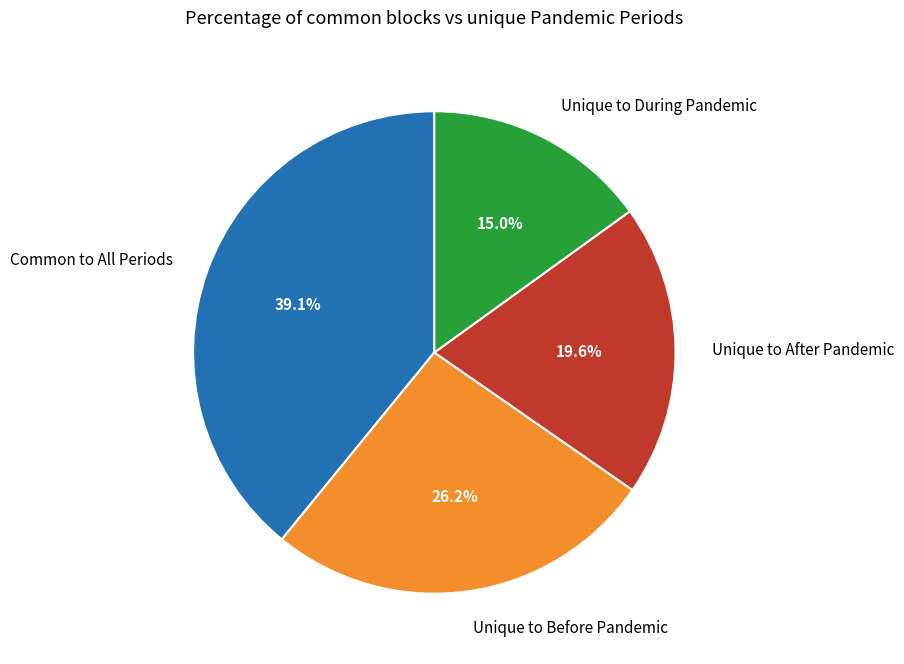

Between Common to All Periods and Unique to Before Pandemic, which is larger?

Common to All Periods